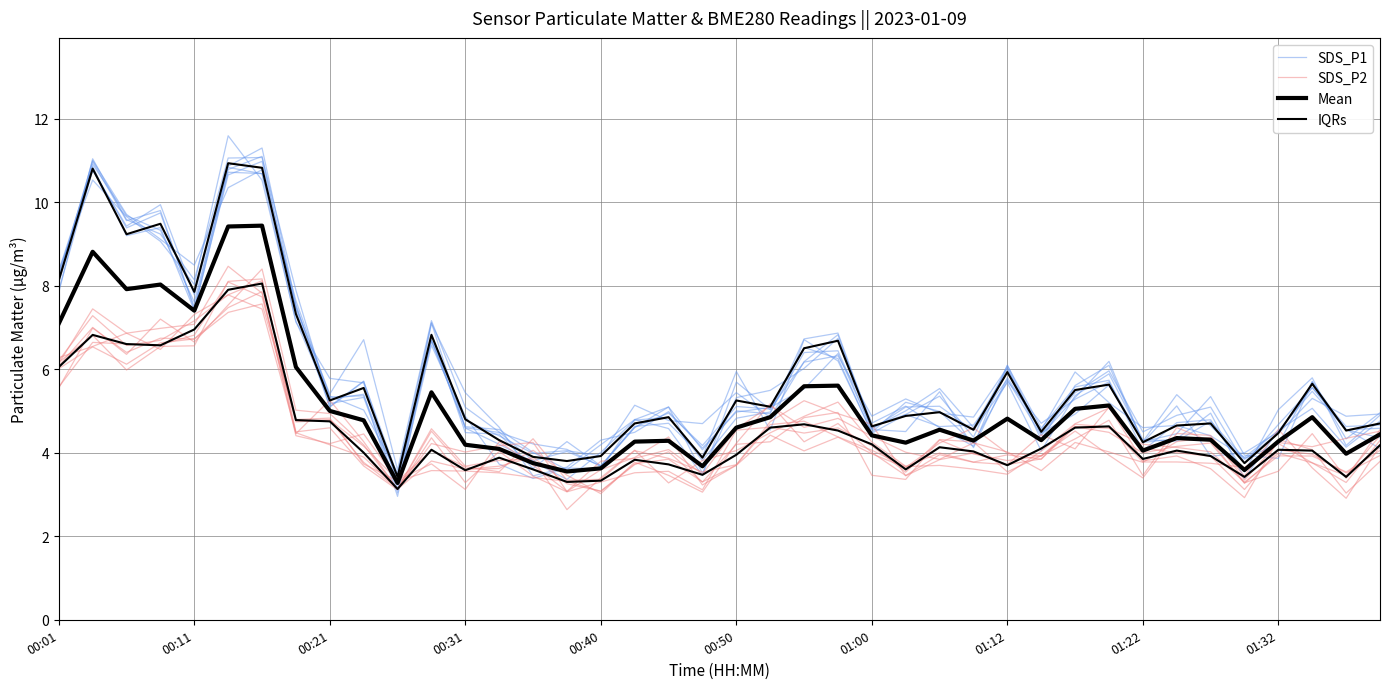

Reading right to left, extract all data points from this chart.

SDS_P1: 4.8	4.1	5.1	4.5	3.4	4.9	4.3	4.2	6.2	5.3	4.4	5.7	4.7	4.6	4.9	4.5	6.3	6.5	5.0	5.7	3.5	4.6	4.8	3.6	3.6	3.4	3.7	4.9	6.7	3.3	5.7	5.1	7.6	11.3	10.9	7.8	9.9	9.4	10.8	8.3
SDS_P2: 3.9	3.5	4.0	4.1	3.1	3.9	4.0	4.1	5.1	4.7	4.0	3.5	3.6	3.7	3.7	4.1	4.4	4.8	4.7	3.7	3.3	3.8	3.7	3.1	3.3	3.9	3.7	3.6	3.8	3.1	4.2	4.9	5.0	8.4	7.5	6.6	7.2	6.4	7.0	6.1
Mean: 4.4	4.0	4.8	4.3	3.6	4.3	4.3	4.0	5.1	5.0	4.3	4.8	4.3	4.5	4.2	4.4	5.6	5.6	4.8	4.6	3.7	4.3	4.3	3.6	3.5	3.8	4.1	4.2	5.4	3.3	4.8	5.0	6.1	9.4	9.4	7.4	8.0	7.9	8.8	7.1
IQRs: 4.7	4.5	5.7	4.5	3.8	4.7	4.7	4.2	5.6	5.5	4.5	5.9	4.5	5.0	4.9	4.6	6.7	6.5	5.1	5.2	3.9	4.8	4.7	3.9	3.8	3.9	4.3	4.8	6.8	3.4	5.5	5.2	7.3	10.8	10.9	7.8	9.5	9.2	10.8	8.1